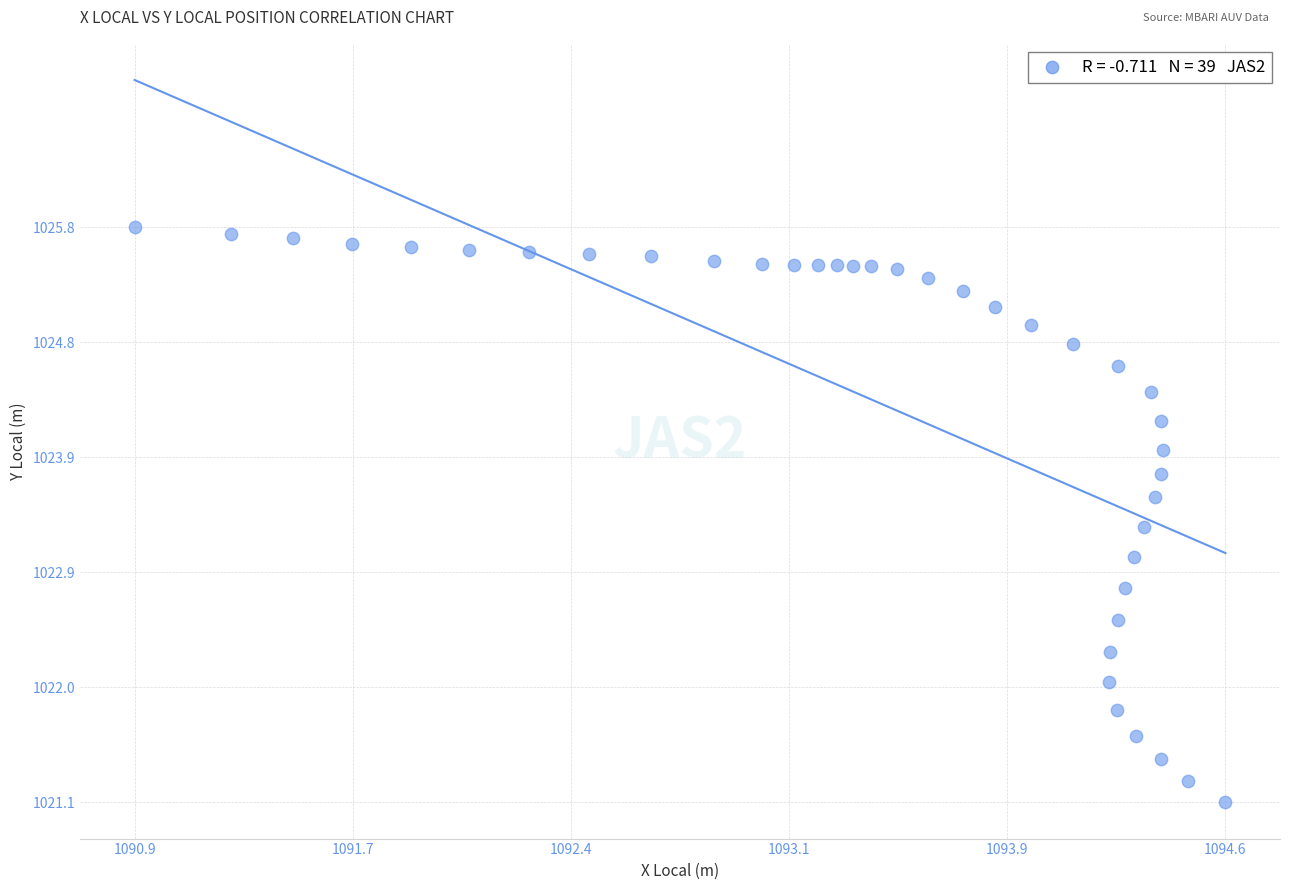

What is the range of Y values (max minus min)?

4.7